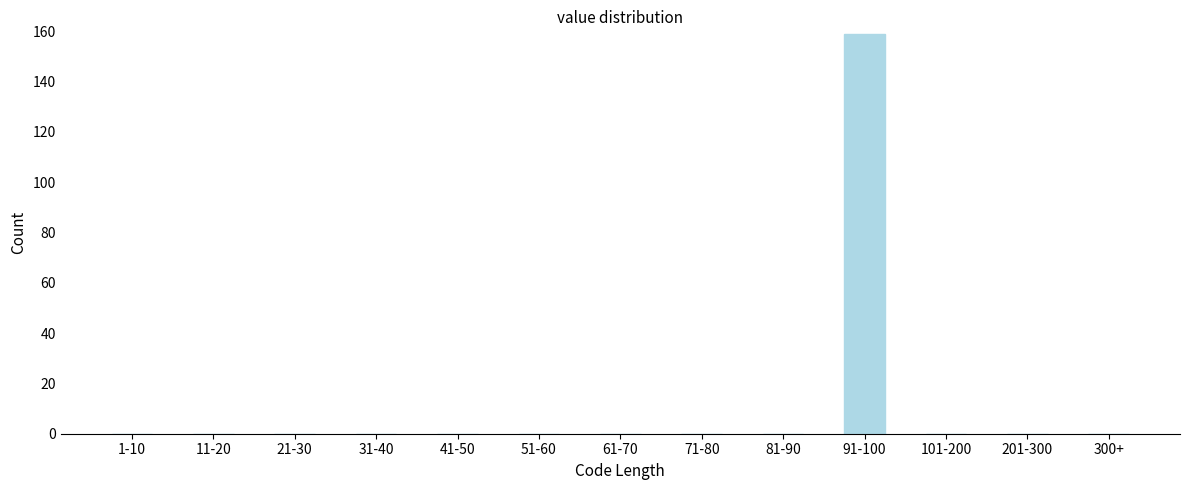

Reading left to right, transcribe all the data shown in this chart.

1-10=0	11-20=0	21-30=0	31-40=0	41-50=0	51-60=0	61-70=0	71-80=0	81-90=0	91-100=159	101-200=0	201-300=0	300+=0